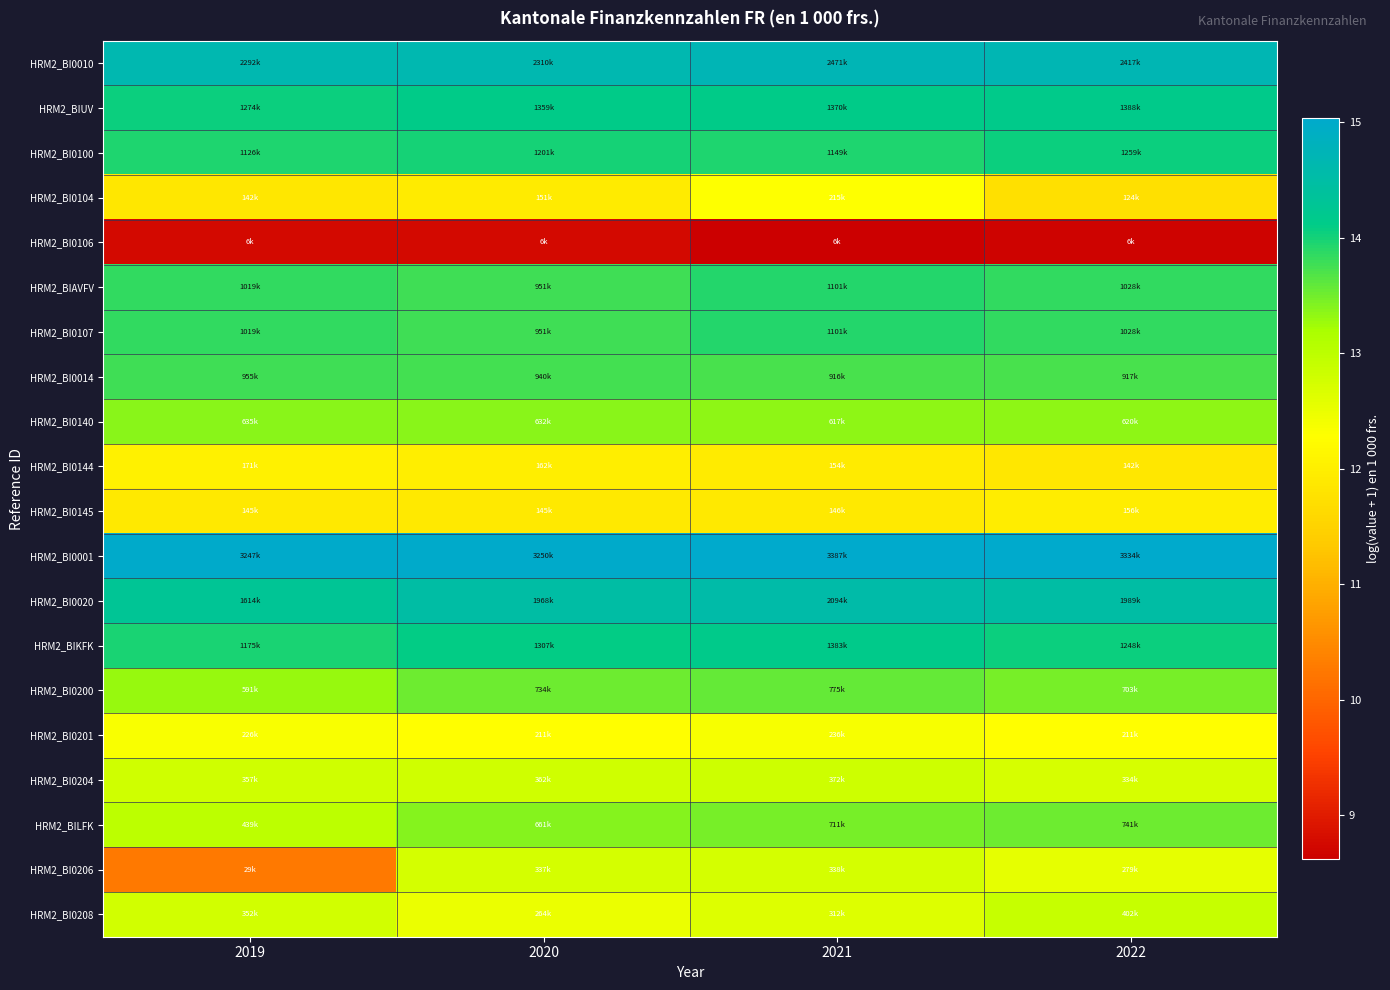

Which series has the largest total across all categories?

HRM2_BI0001